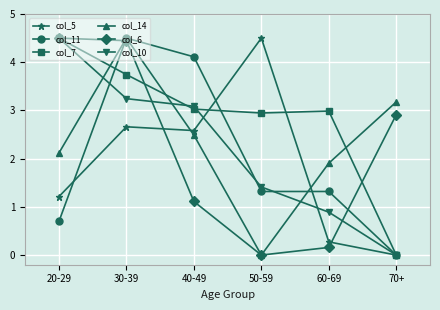

In col_6, how many points are lower than both neighbors (excluding endpoints)?

1